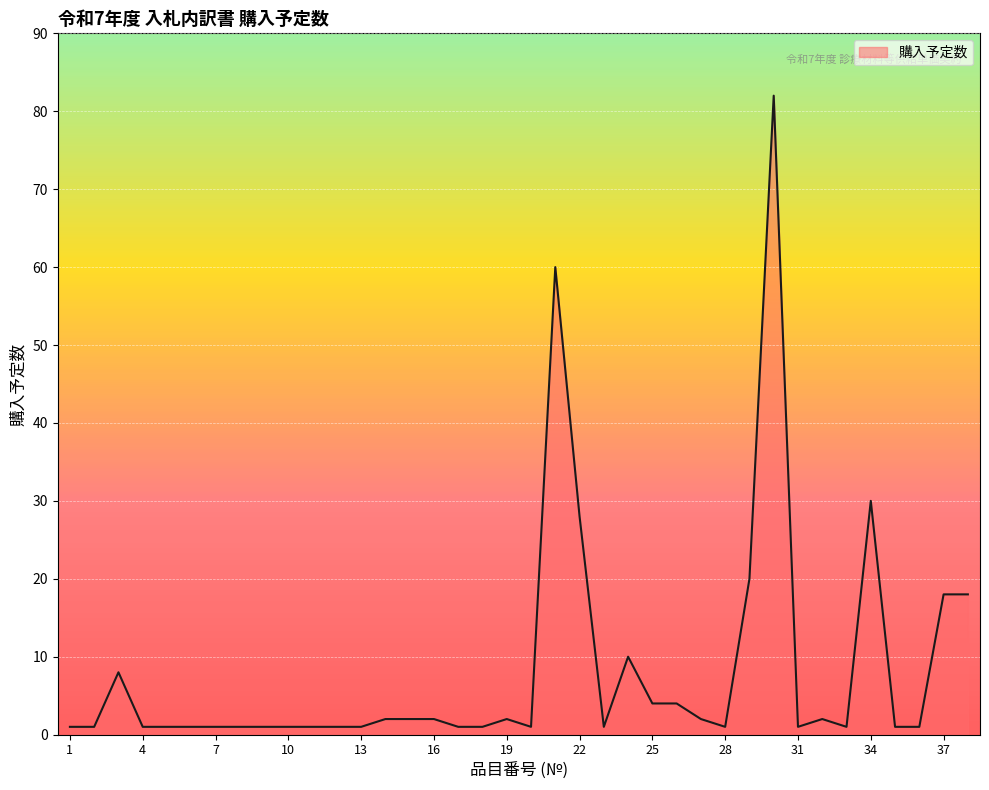

What is the difference between the maximum and minimum values?

81